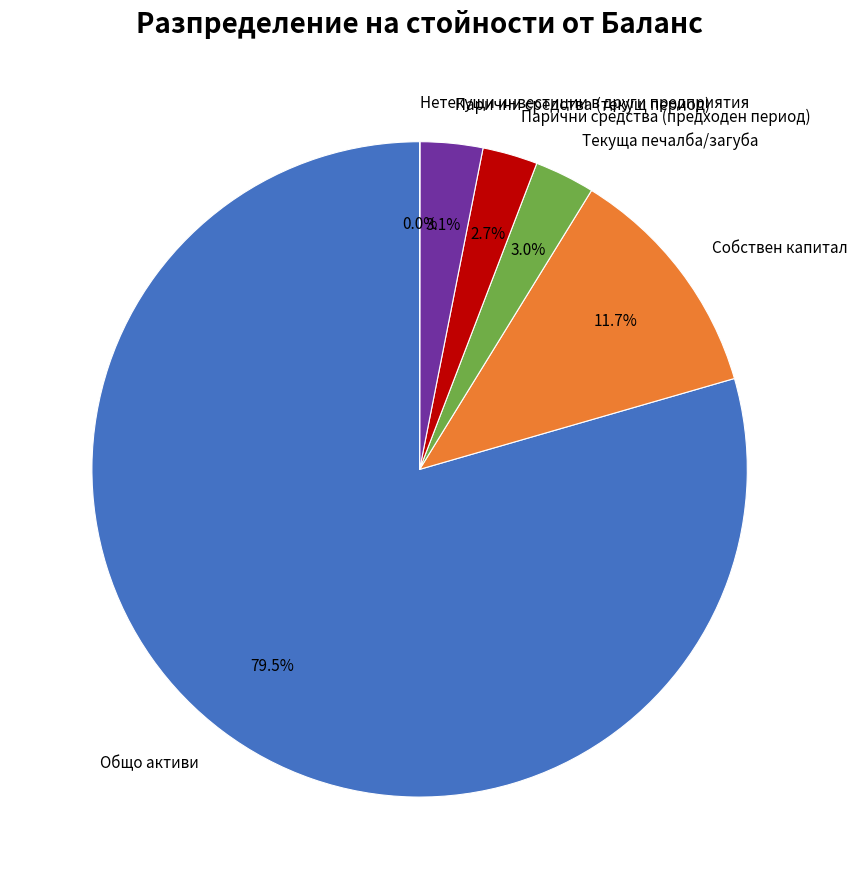

To the nearest percent, what portion does Парични средства (текущ период) represent?

3%